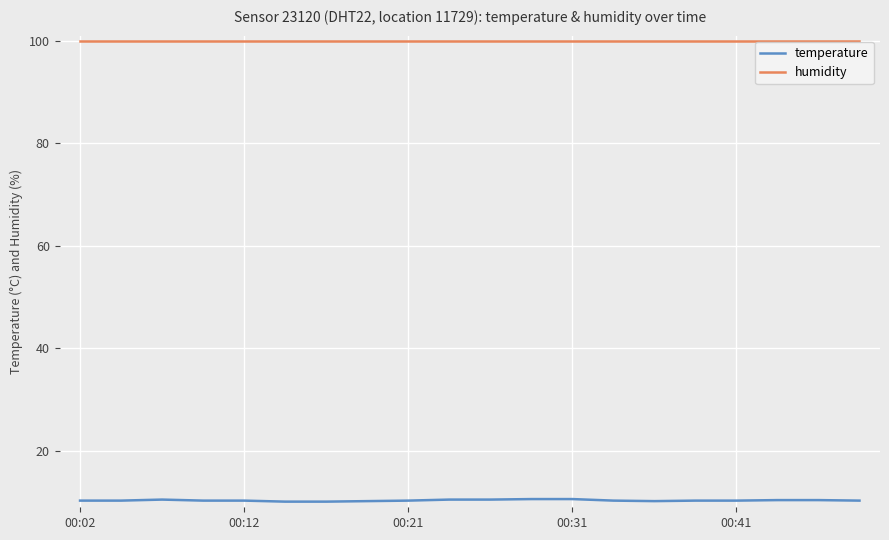

Which series has the largest total across all categories?

humidity